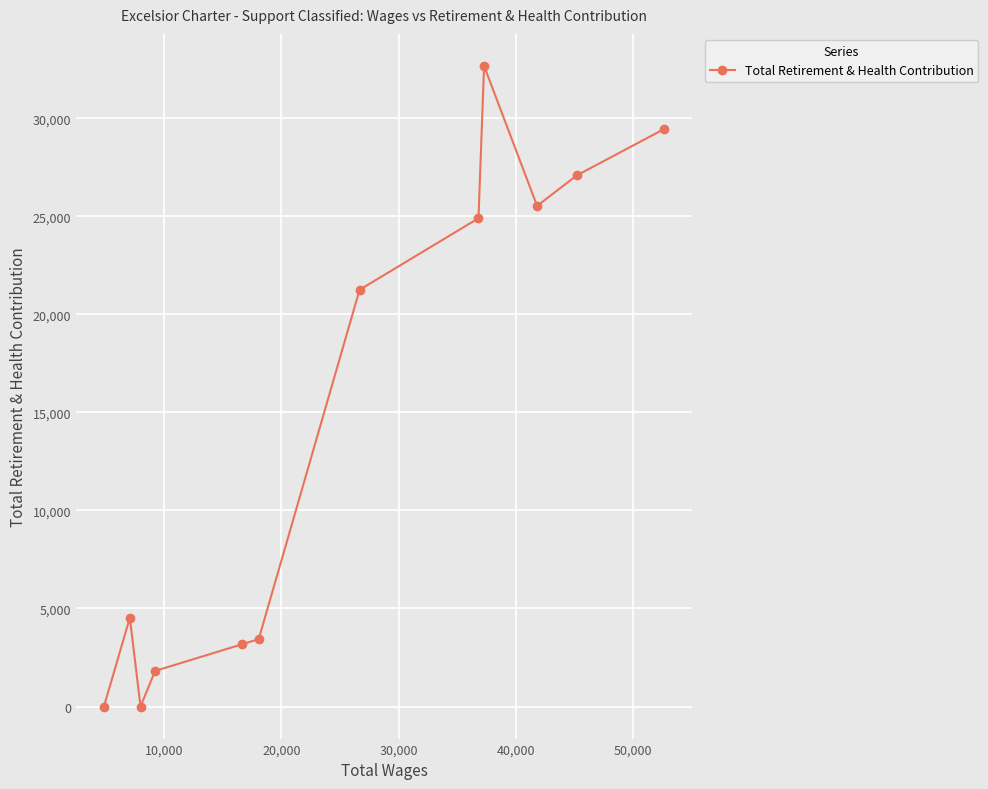

Reading left to right, list all the values displayed in this chart.

0	4530	0	1817	3170	3435	21250	24899	32666	25527	27084	29447